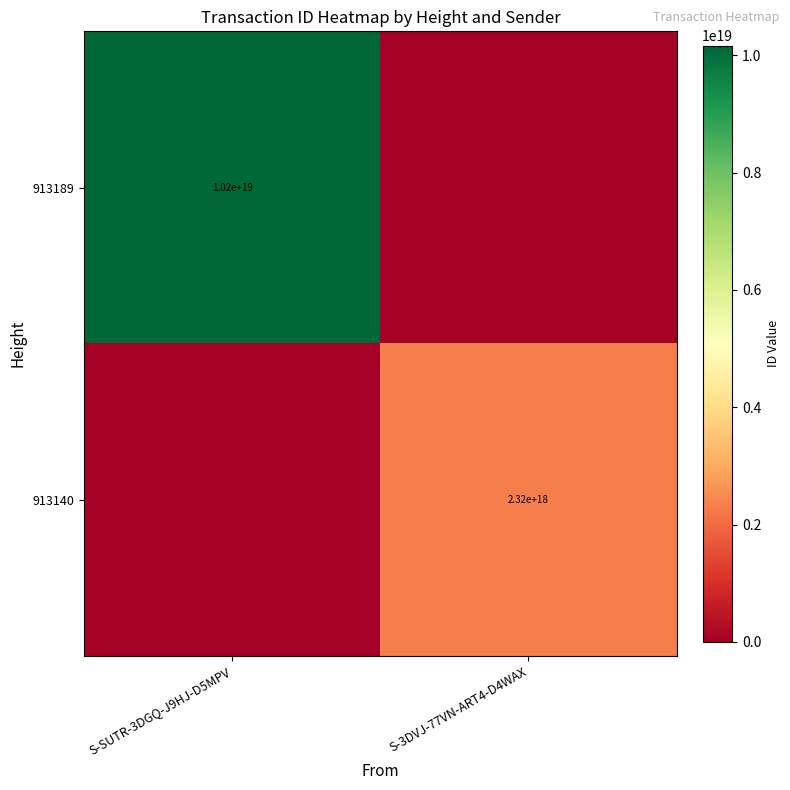

Is it true that 913140 equals 3157171987190933504 at S-3DVJ-77VN-ART4-D4WAX?

False